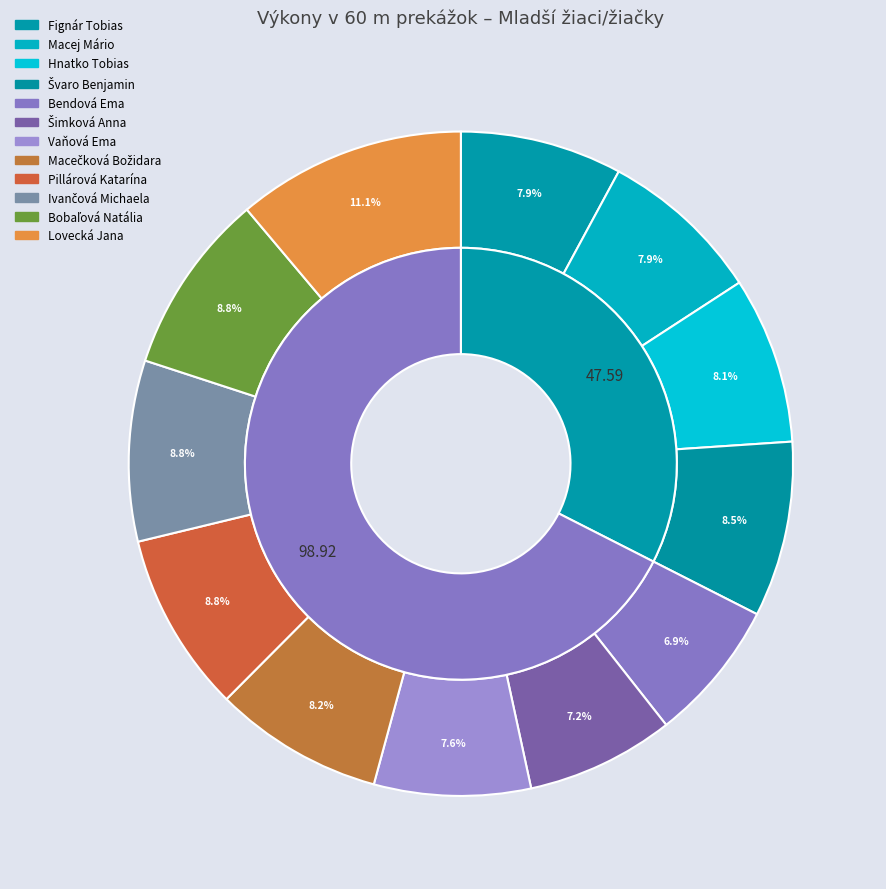

How many segments does this pie chart have?

12